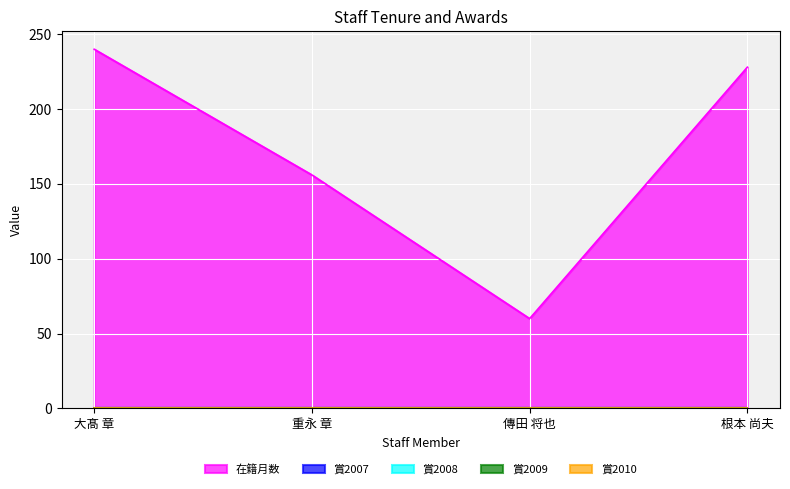

Which series has the largest range (max minus min)?

在籍月数